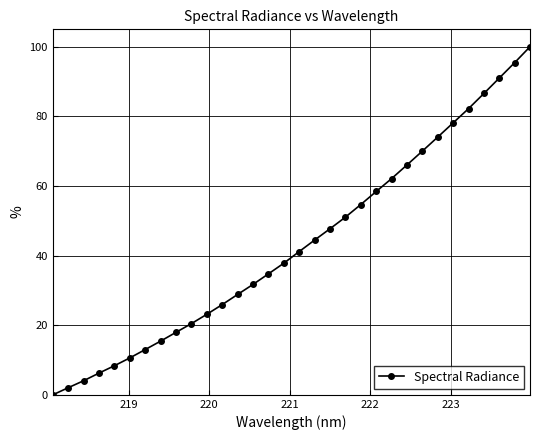

What is the greatest value displayed?

100.0